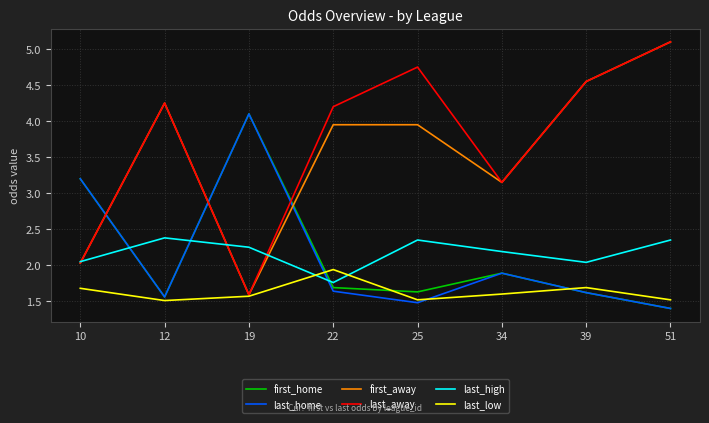

Where does the first_away series first go above 3?

12